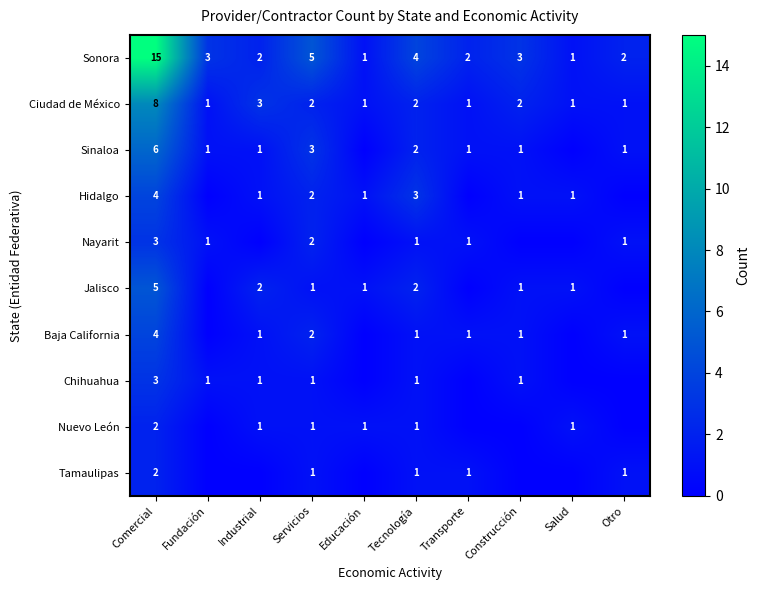

Is it true that Nuevo León equals 3 at Comercial?

False